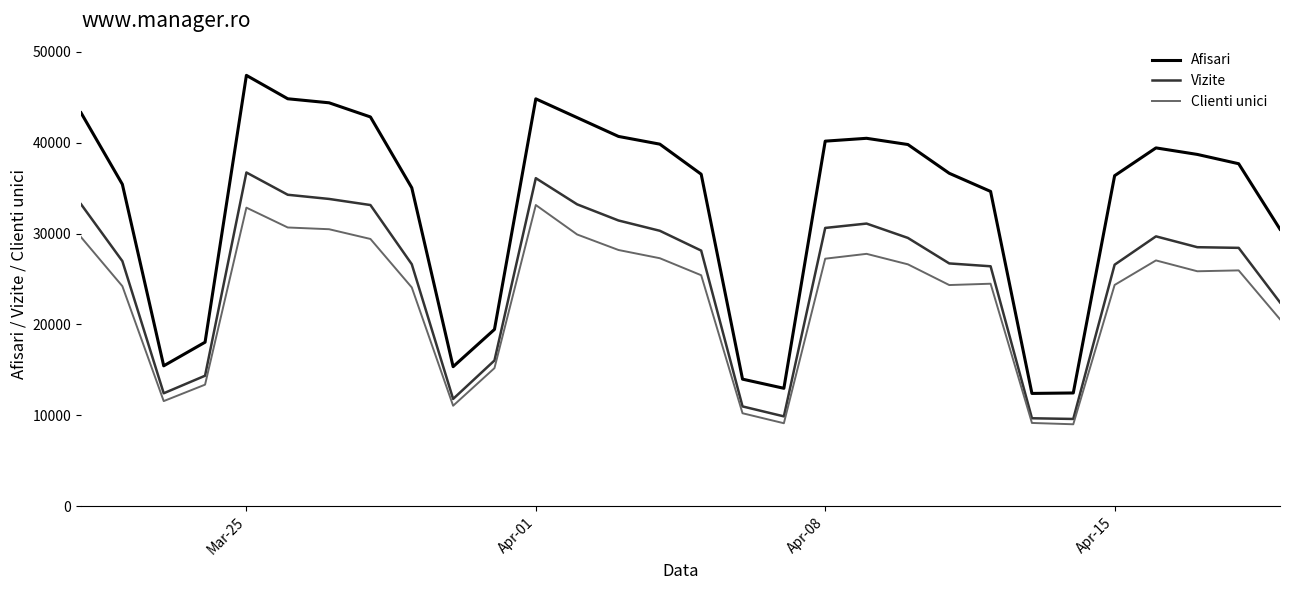

List the series in order of their overall mean, highest first.

Afisari, Vizite, Clienti unici